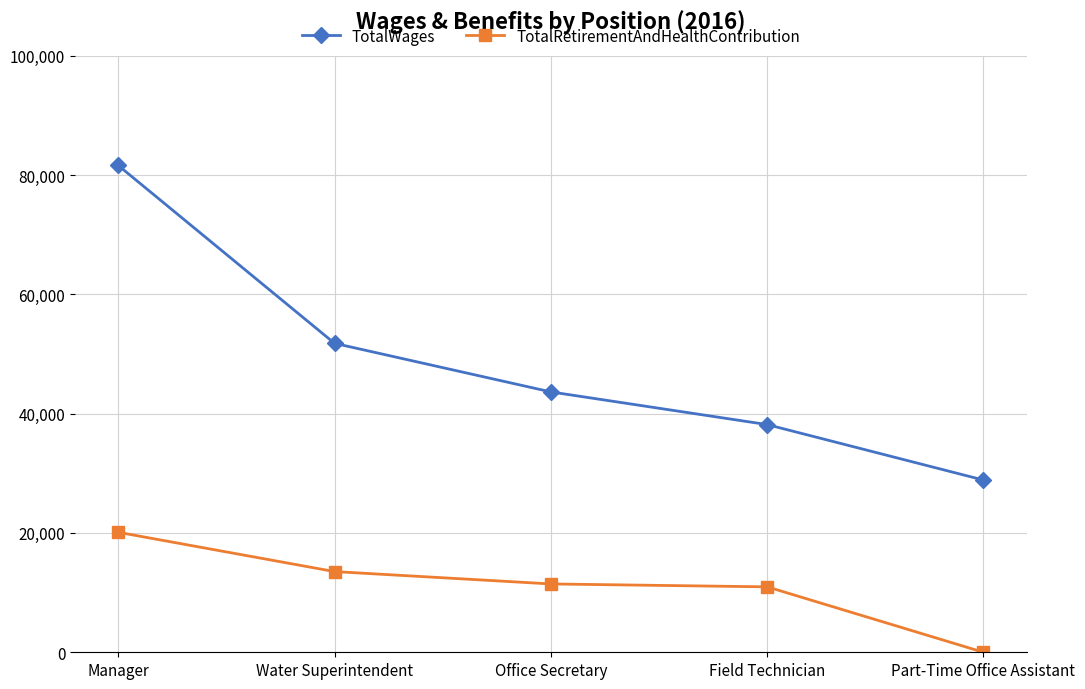

How many data points in TotalWages are less than 43640?

2